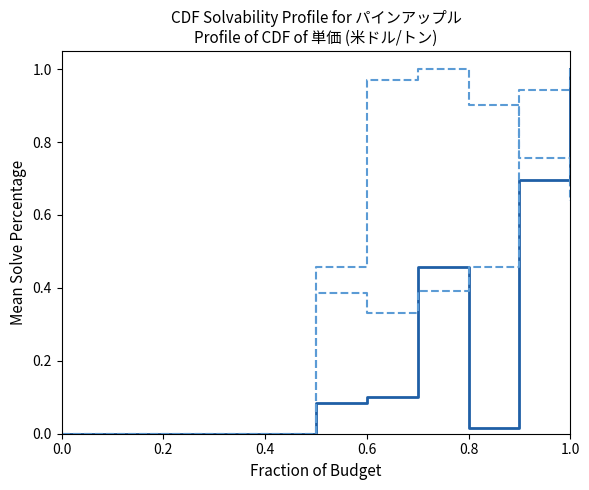

At which category does the chart reach its peak across all series?

1.0